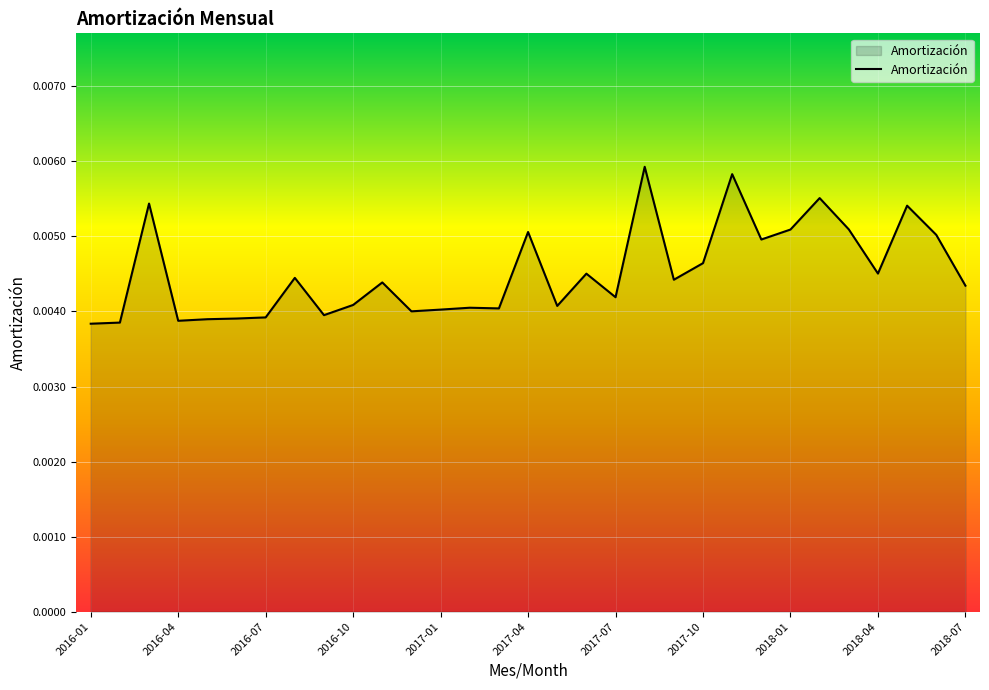

Rank the categories by value from lowest to highest.

2016-01, 2016-02, 2016-04, 2016-05, 2016-06, 2016-07, 2016-09, 2016-12, 2017-01, 2017-03, 2017-02, 2017-05, 2016-10, 2017-07, 2018-07, 2016-11, 2017-09, 2016-08, 2017-06, 2018-04, 2017-10, 2017-12, 2018-06, 2017-04, 2018-01, 2018-03, 2018-05, 2016-03, 2018-02, 2017-11, 2017-08